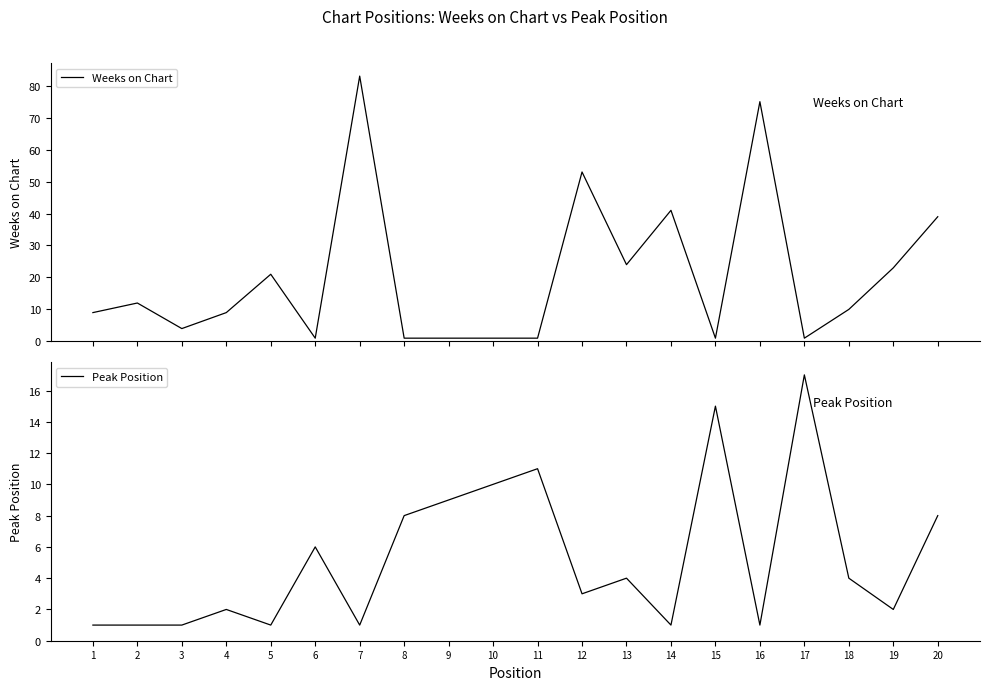

How many times do Peak Position and Weeks on Chart cross each other?

8